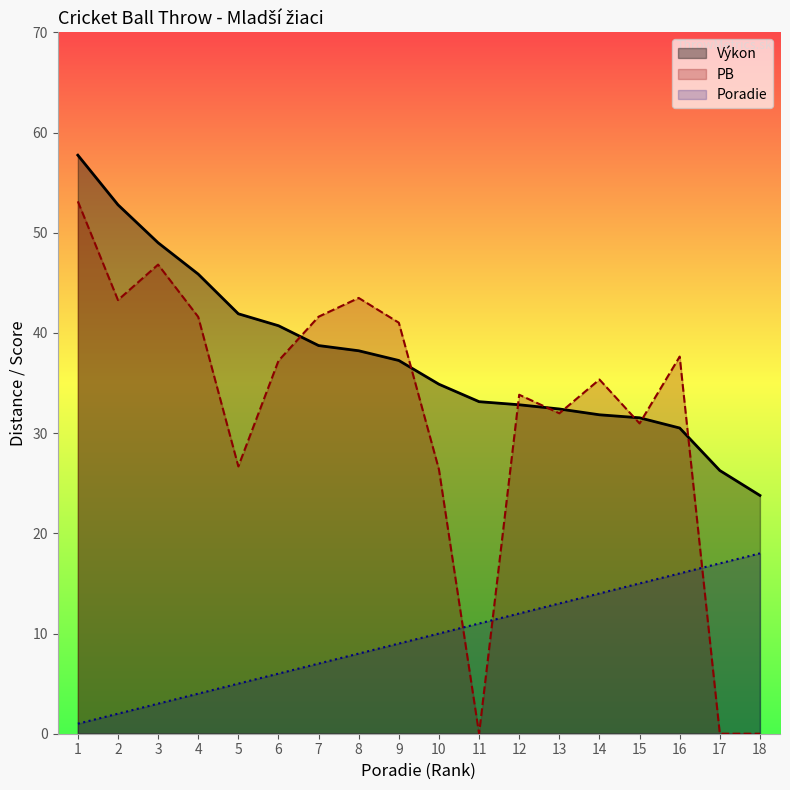

How many lines are shown in the chart?

3